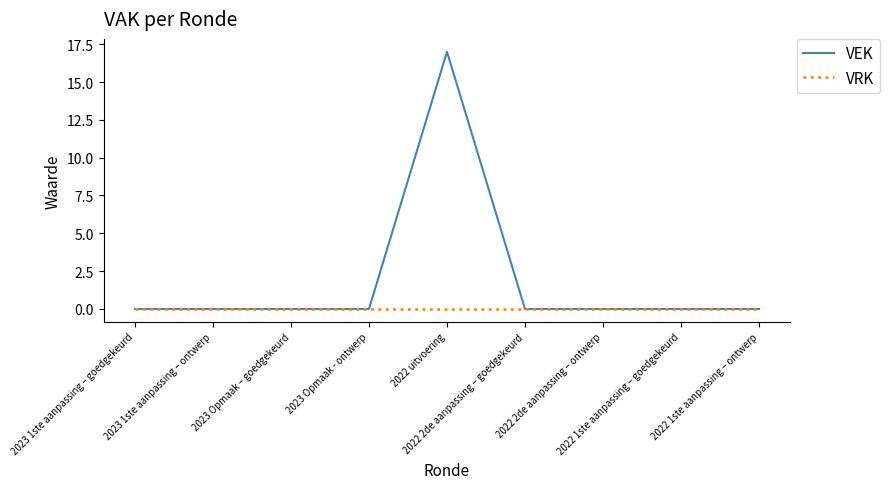

Which series has the widest spread of values?

VEK